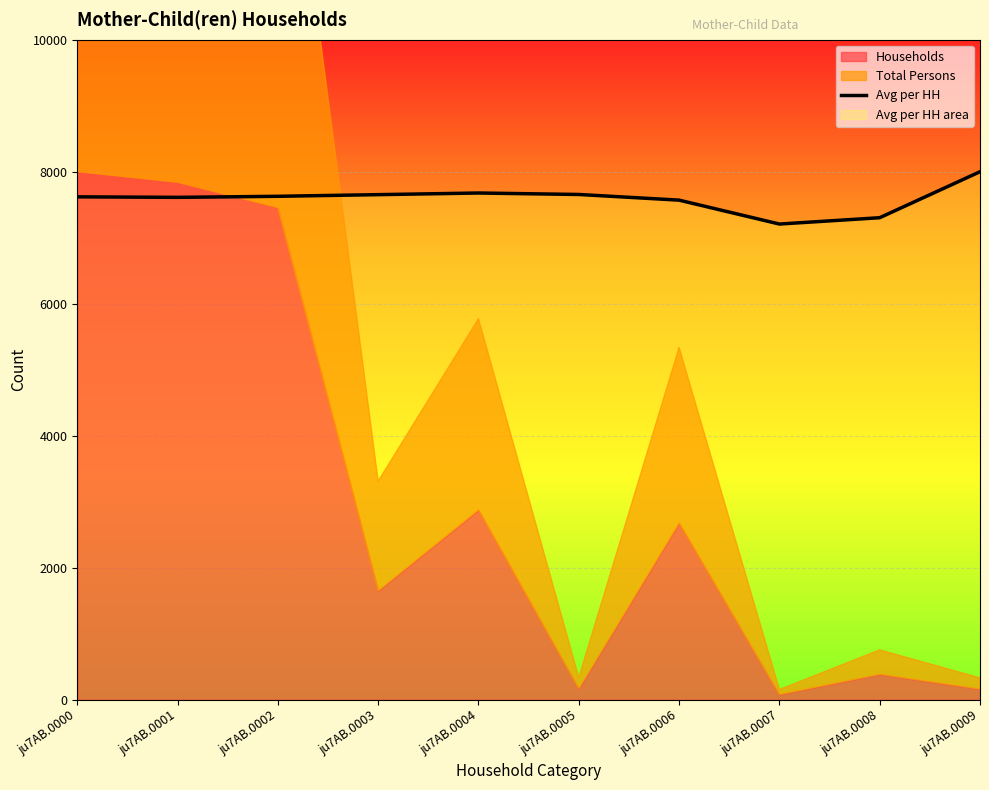

Reading left to right, transcribe all the data shown in this chart.

ju7AB.0000=7619.4	ju7AB.0001=7611.6	ju7AB.0002=7627.5	ju7AB.0003=7652.6	ju7AB.0004=7677.4	ju7AB.0005=7655.1	ju7AB.0006=7569.3	ju7AB.0007=7207.2	ju7AB.0008=7303.1	ju7AB.0009=8000.0